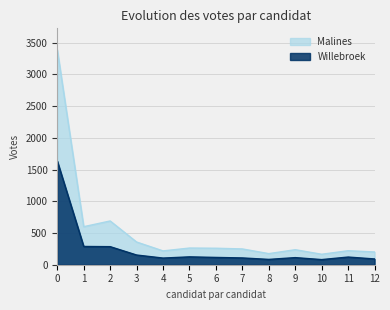

What is the value of the Willebroek point at the 12th from the left?

121